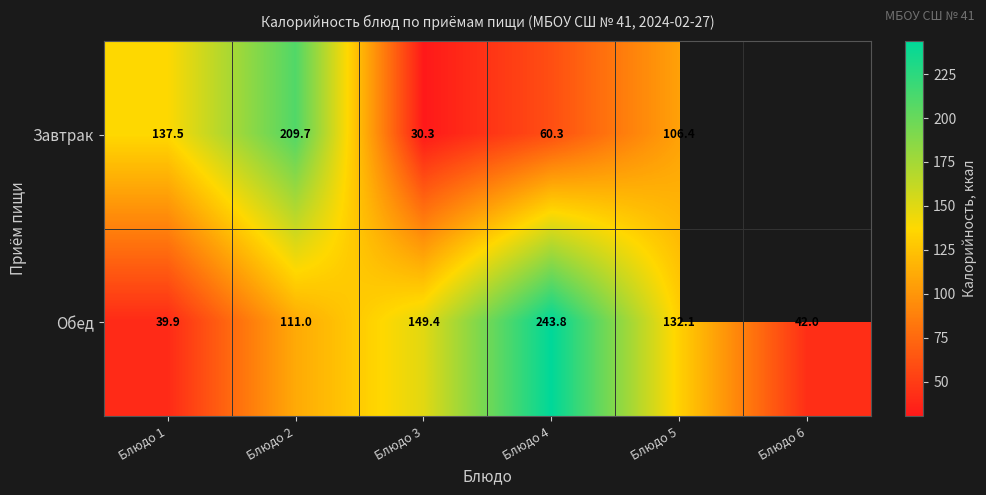

What is the lowest value of the Обед series?

39.9